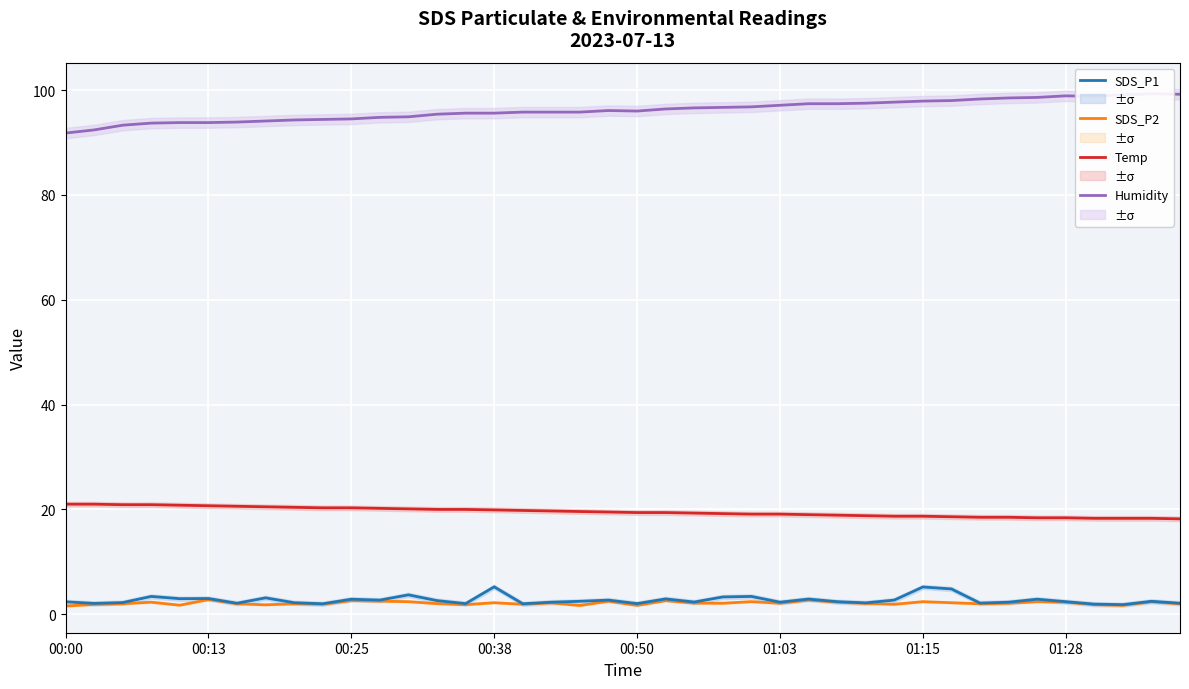

How many lines are shown in the chart?

4